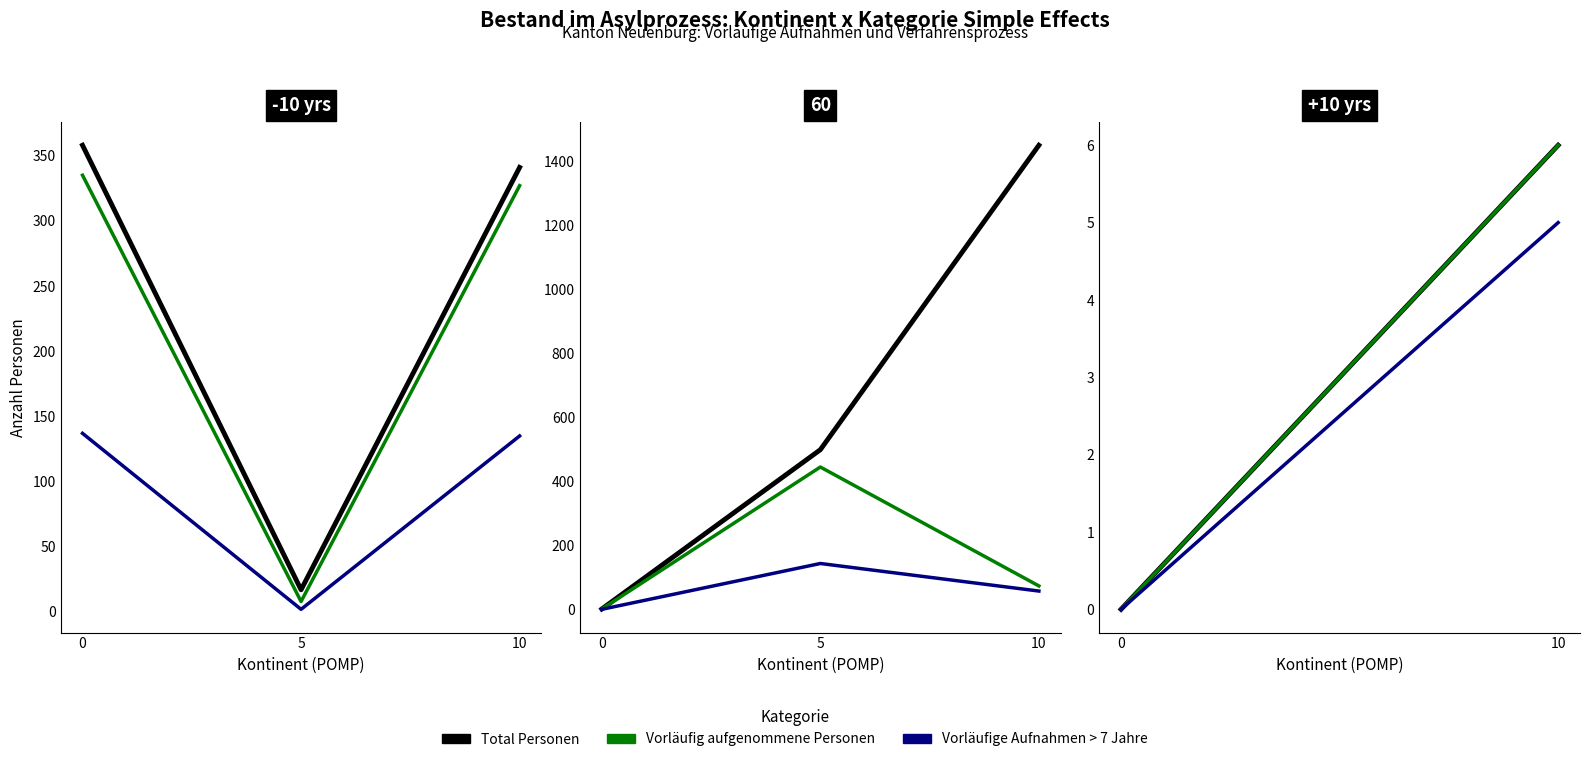

Between 0 and 10, which is larger?

10